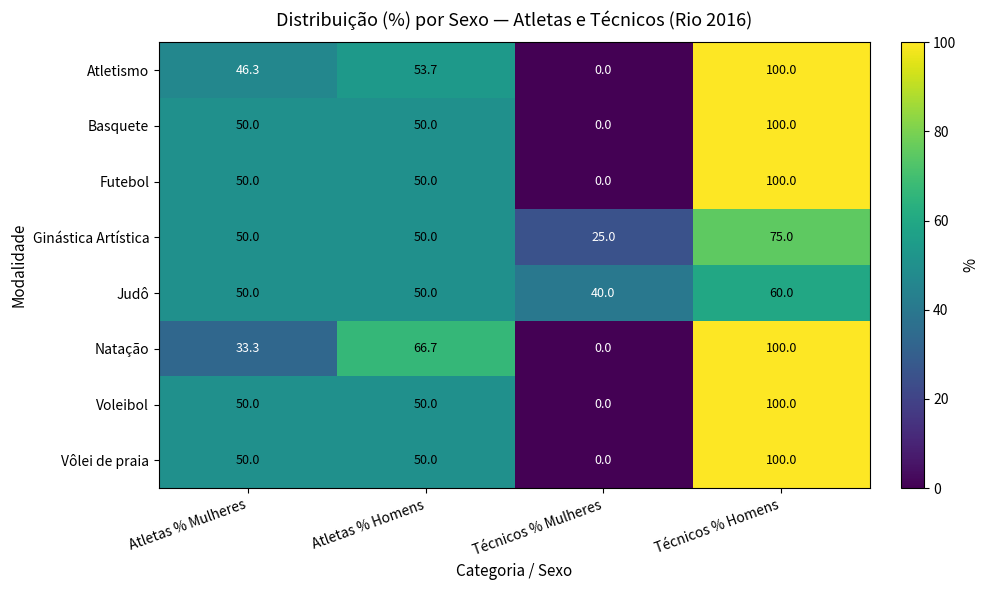

What value does the Vôlei de praia series have at Atletas % Homens?

50.0